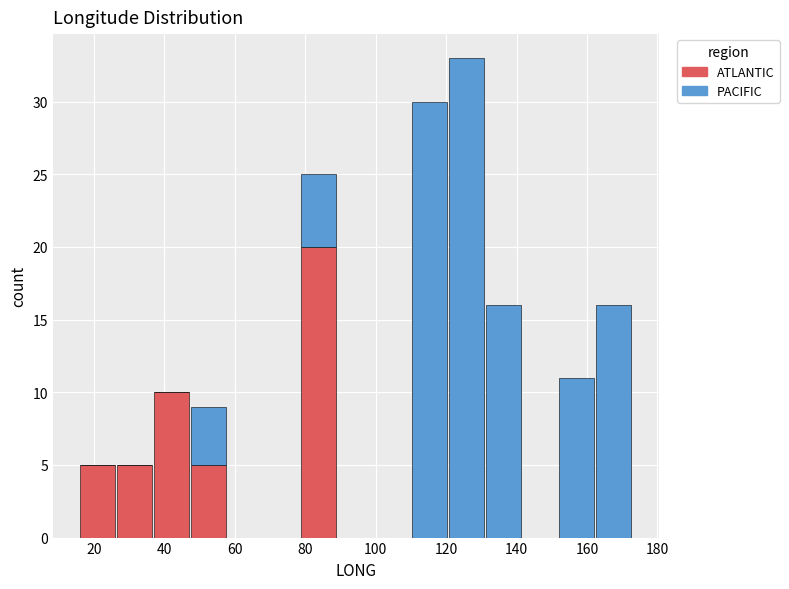

What is the total height of the stacked bar covering 110 to 120 on the x-axis? Neither the bar edges nor the heights are printed on the chart, so give them approximately, as read against the axes.

30